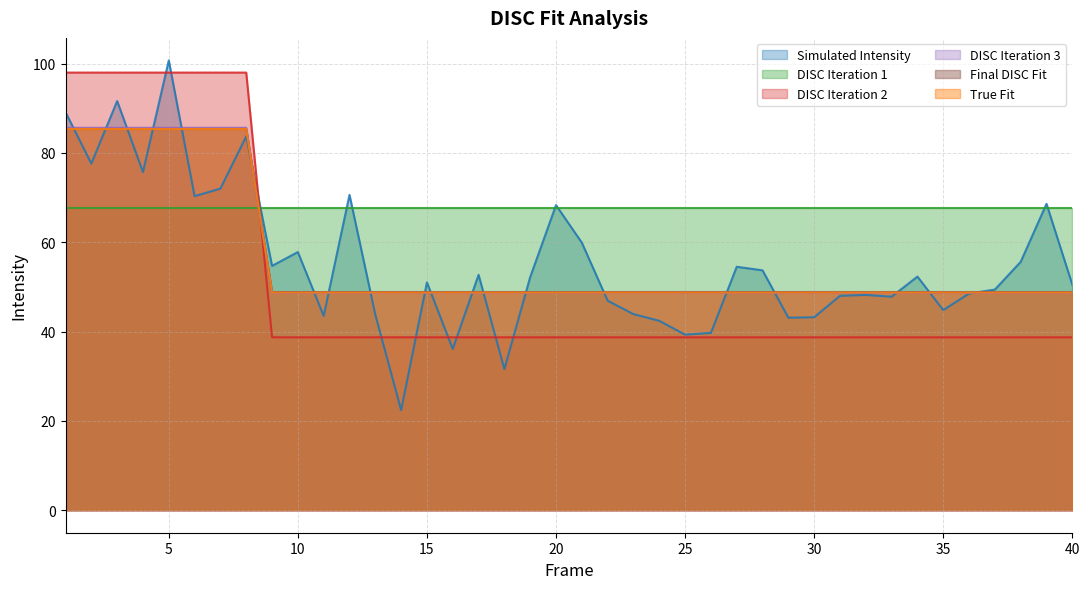

At which label does DISC Iteration 3 reach its peak?

1